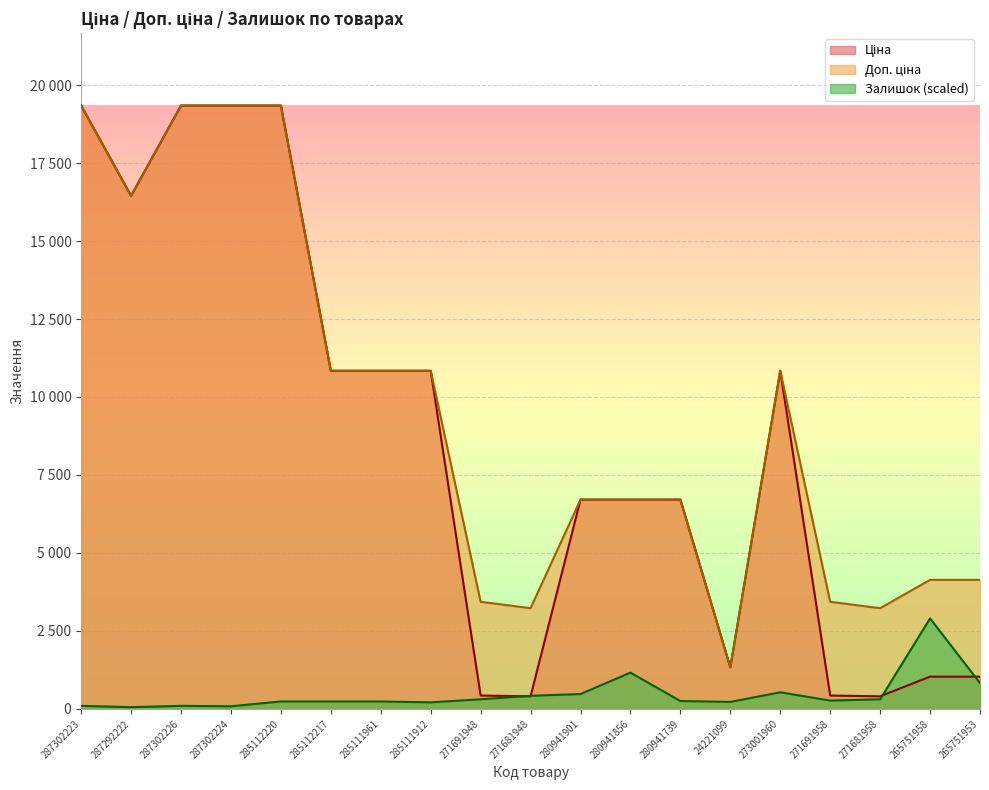

Is the value of Ціна at 287302226 greater than the value of Залишок at 271681958?

Yes